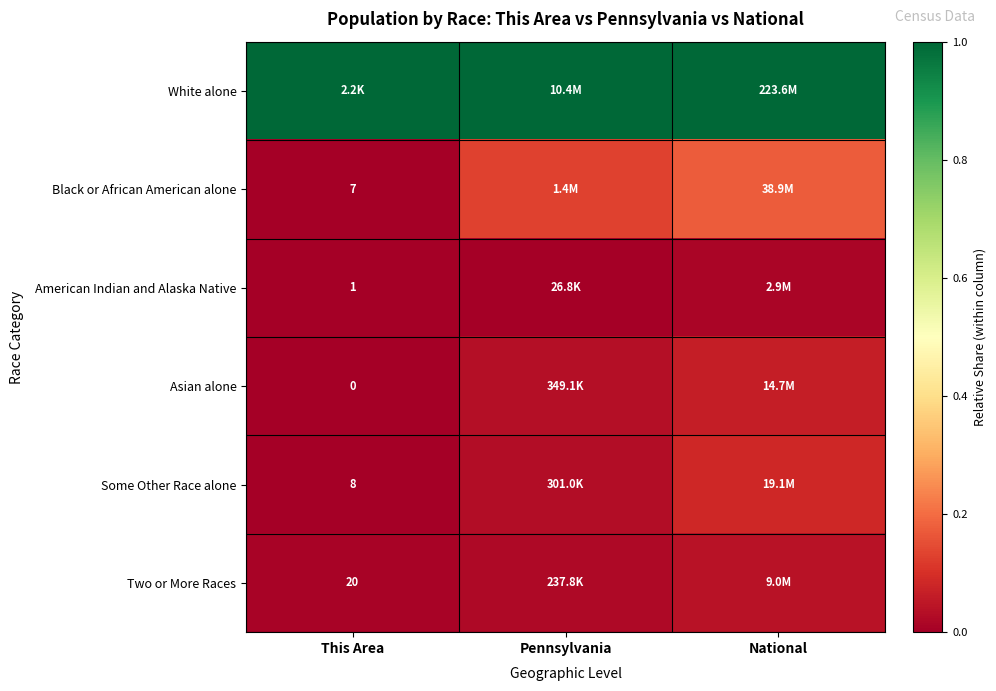

Rank the series at Pennsylvania from highest to lowest value.

White alone, Black or African American alone, Asian alone, Some Other Race alone, Two or More Races, American Indian and Alaska Native